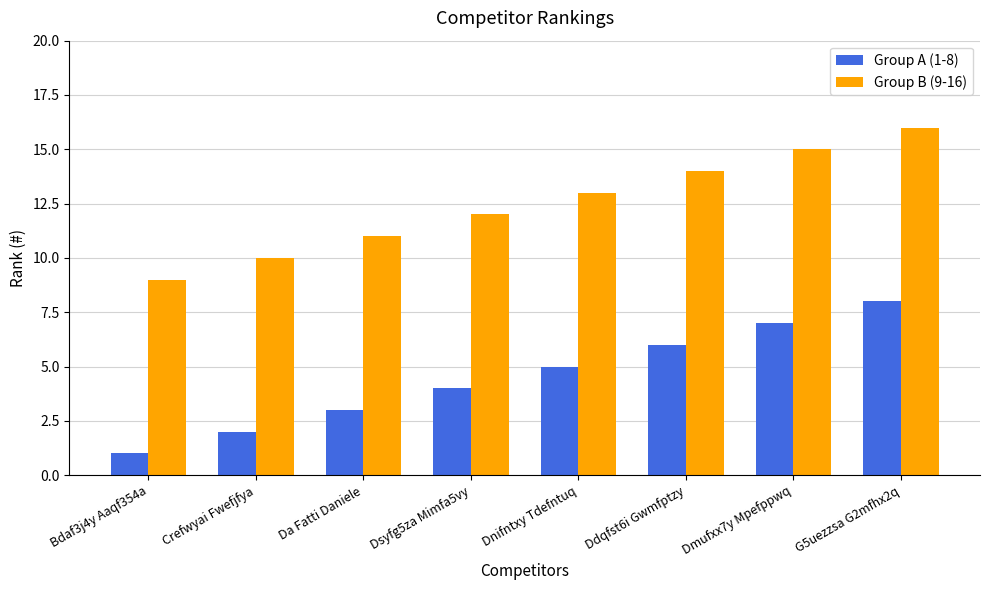

Which series has the largest total across all categories?

Group B (9-16)